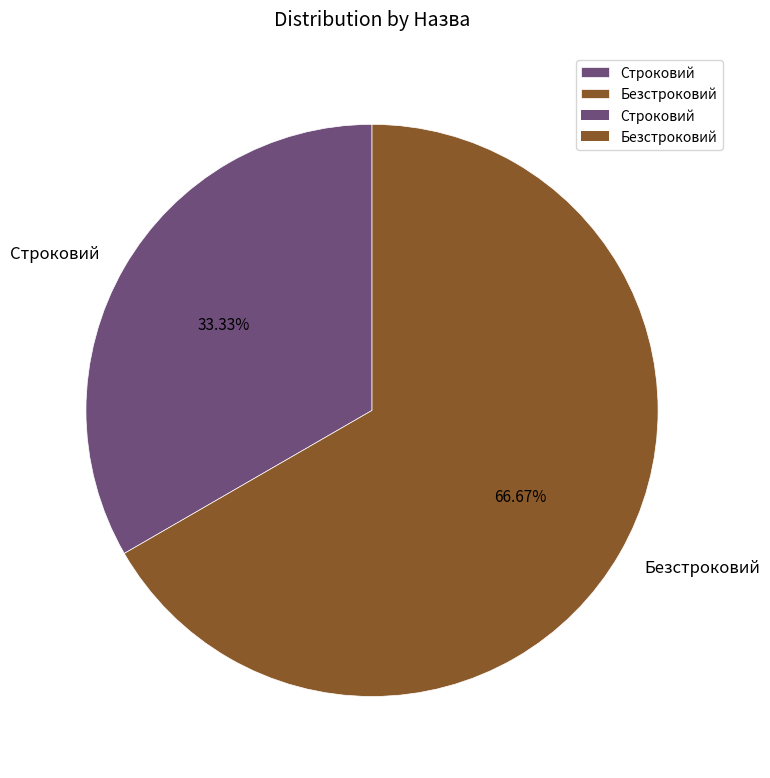

To the nearest percent, what is the difference between the Строковий and Безстроковий slice percentages?

33%